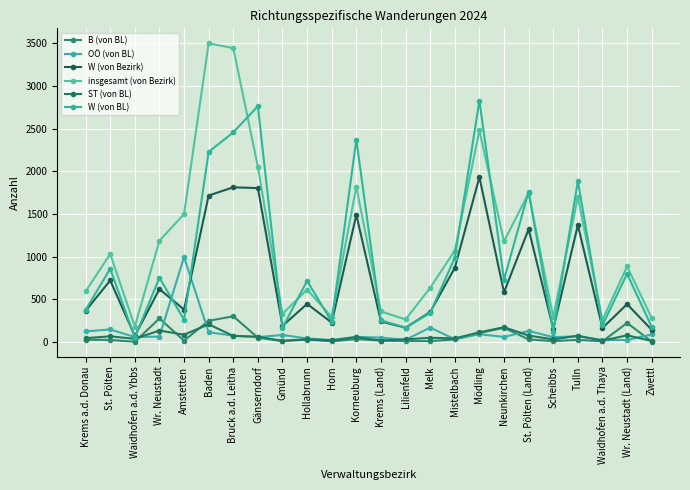

The value of OÖ (von BL) at Melk is 168. True or false?

True